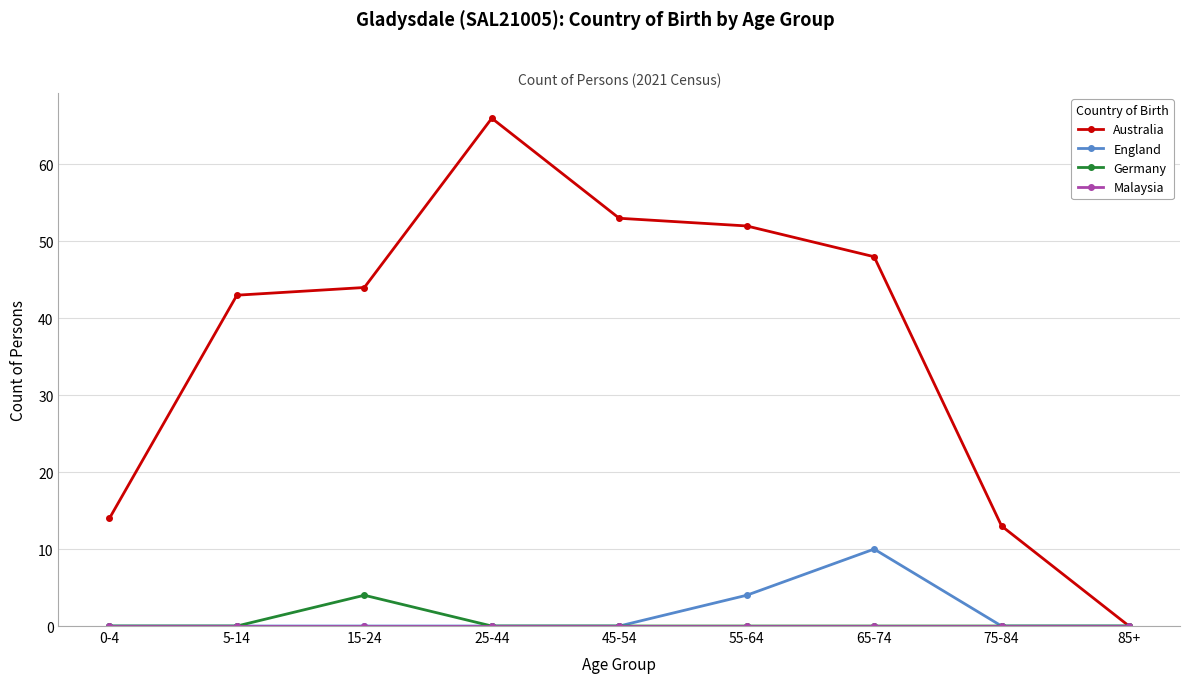

Which series has the largest range (max minus min)?

Australia